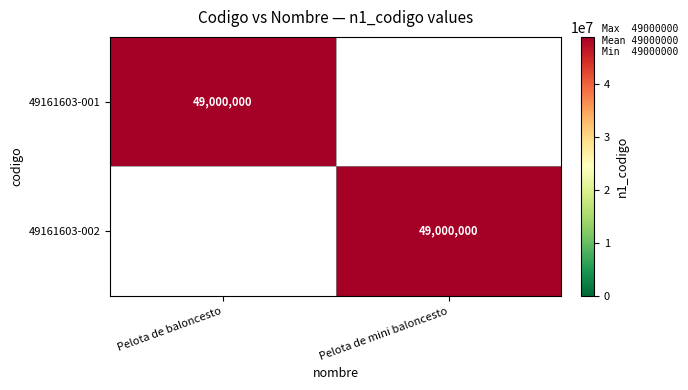

True or false: 49161603-002 has a value of 49000000 at Pelota de mini baloncesto.

True